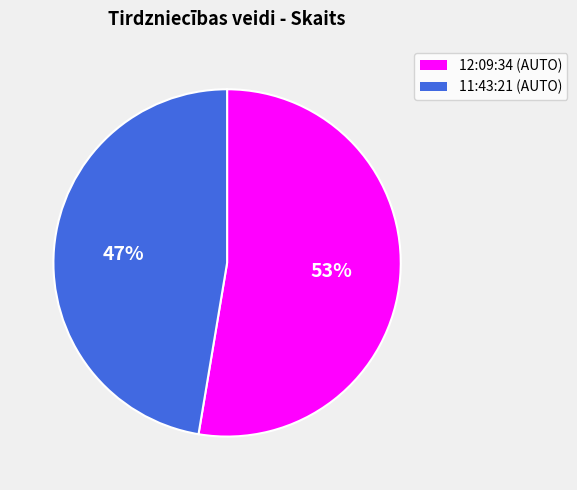

Is there any slice that represents more than half of the pie?

Yes